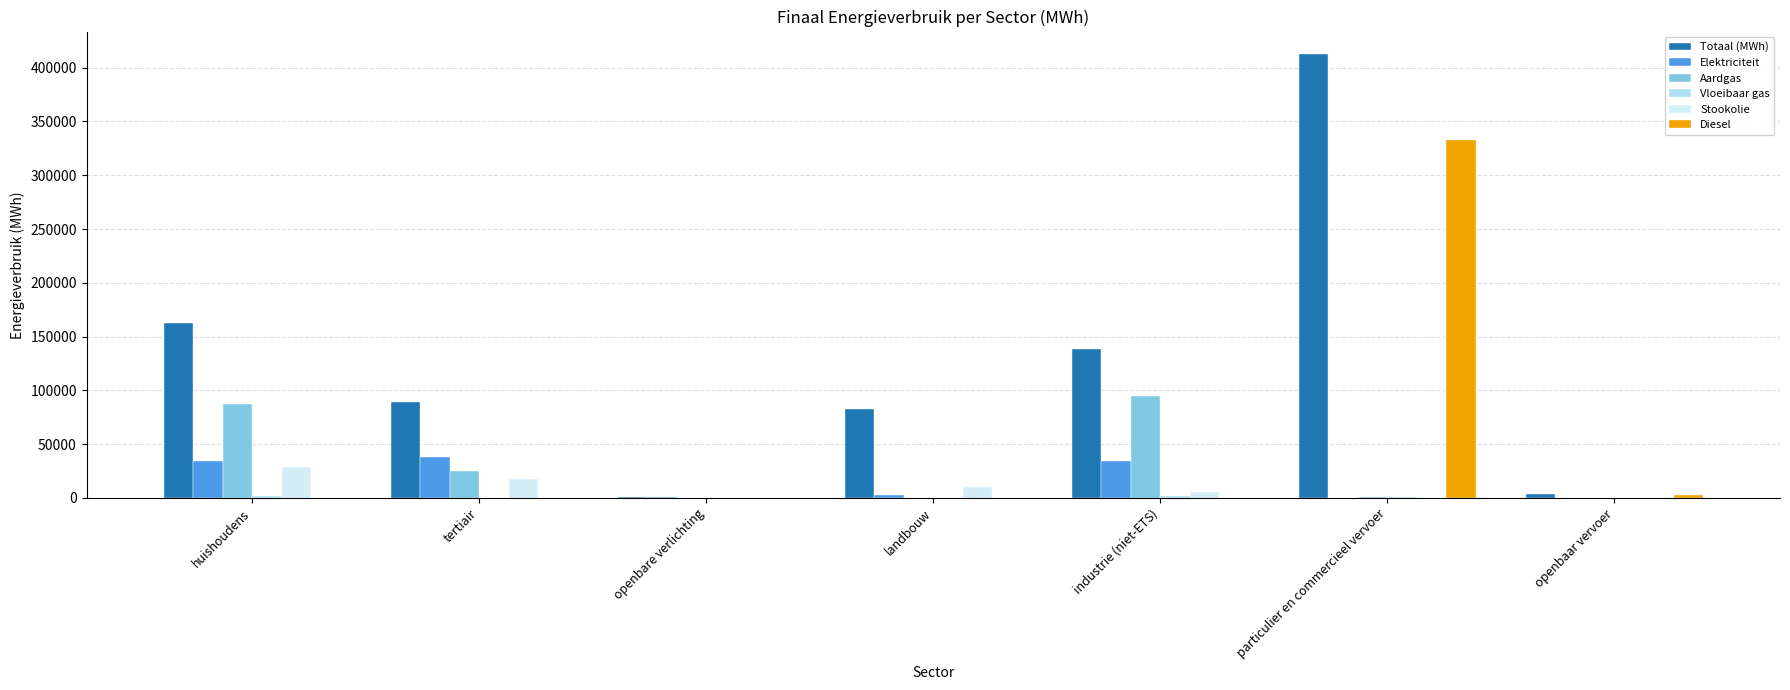

Between industrie (niet-ETS) and openbaar vervoer, which series saw the biggest shift?

Totaal (MWh)